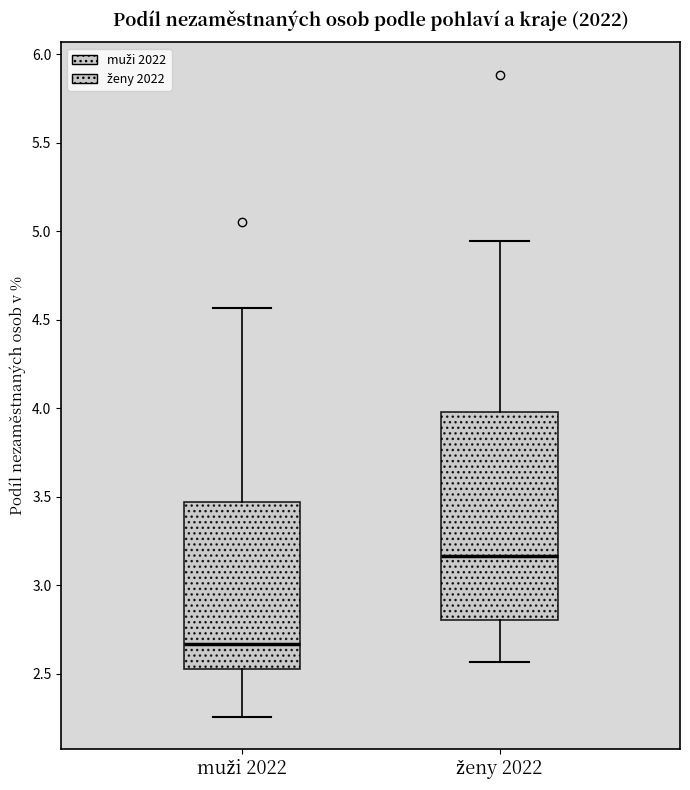

Where does the lower whisker of the box for ženy 2022 end on the y-axis? The values are not printed on the chart, so give them approximately, as read against the axis.

2.55